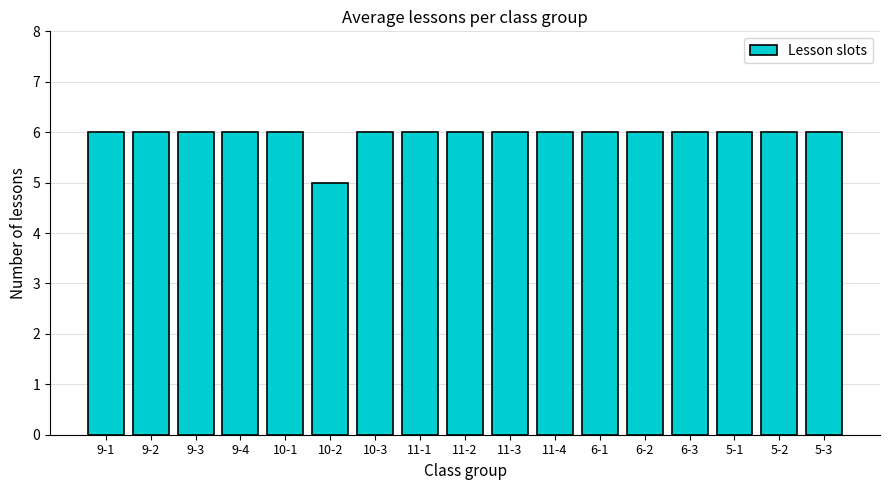

At which category does the chart reach its minimum across all series?

10-2